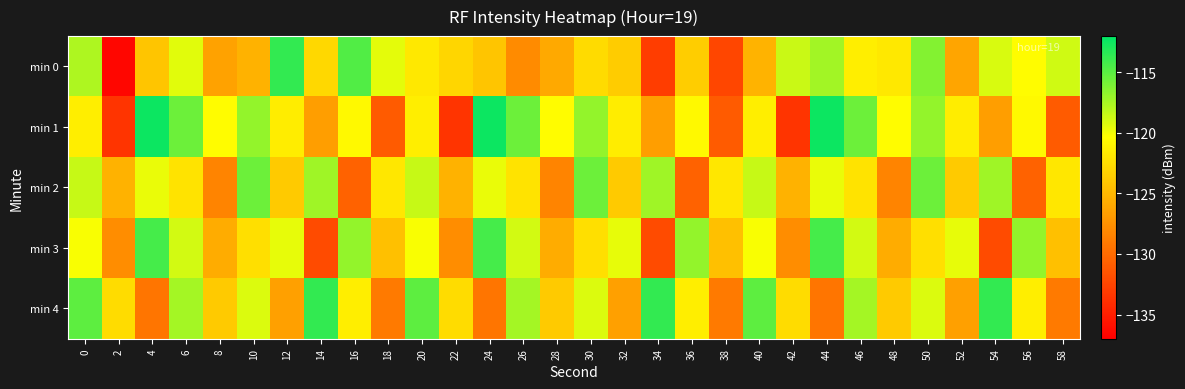

Reading right to left, transcribe all the data shown in this chart.

min 0: 58=-118.7	56=-120.5	54=-119.1	52=-126.2	50=-116.3	48=-121.8	46=-121.4	44=-117.3	42=-118.6	40=-125.2	38=-132.4	36=-123.6	34=-132.9	32=-123.7	30=-122.7	28=-125.9	26=-127.8	24=-124.1	22=-123.0	20=-121.8	18=-119.5	16=-114.6	14=-122.9	12=-113.7	10=-125.3	8=-126.4	6=-119.4	4=-124.0	2=-136.5	0=-117.7
min 1: 58=-131.0	56=-120.8	54=-126.6	52=-121.5	50=-116.9	48=-120.6	46=-115.6	44=-112.4	42=-133.5	40=-121.4	38=-131.0	36=-120.8	34=-126.6	32=-121.5	30=-116.9	28=-120.6	26=-115.6	24=-112.4	22=-133.5	20=-121.4	18=-131.0	16=-120.8	14=-126.6	12=-121.5	10=-116.9	8=-120.6	6=-115.6	4=-112.4	2=-133.5	0=-121.4
min 2: 58=-121.9	56=-130.5	54=-117.2	52=-123.8	50=-115.6	48=-128.4	46=-122.1	44=-119.7	42=-125.3	40=-118.5	38=-121.9	36=-130.5	34=-117.2	32=-123.8	30=-115.6	28=-128.4	26=-122.1	24=-119.7	22=-125.3	20=-118.5	18=-121.9	16=-130.5	14=-117.2	12=-123.8	10=-115.6	8=-128.4	6=-122.1	4=-119.7	2=-125.3	0=-118.5
min 3: 58=-124.5	56=-116.8	54=-132.1	52=-119.6	50=-122.4	48=-125.7	46=-118.9	44=-114.3	42=-127.8	40=-120.2	38=-124.5	36=-116.8	34=-132.1	32=-119.6	30=-122.4	28=-125.7	26=-118.9	24=-114.3	22=-127.8	20=-120.2	18=-124.5	16=-116.8	14=-132.1	12=-119.6	10=-122.4	8=-125.7	6=-118.9	4=-114.3	2=-127.8	0=-120.2
min 4: 58=-128.9	56=-121.4	54=-113.7	52=-126.5	50=-119.2	48=-123.8	46=-117.4	44=-129.3	42=-122.6	40=-115.1	38=-128.9	36=-121.4	34=-113.7	32=-126.5	30=-119.2	28=-123.8	26=-117.4	24=-129.3	22=-122.6	20=-115.1	18=-128.9	16=-121.4	14=-113.7	12=-126.5	10=-119.2	8=-123.8	6=-117.4	4=-129.3	2=-122.6	0=-115.1